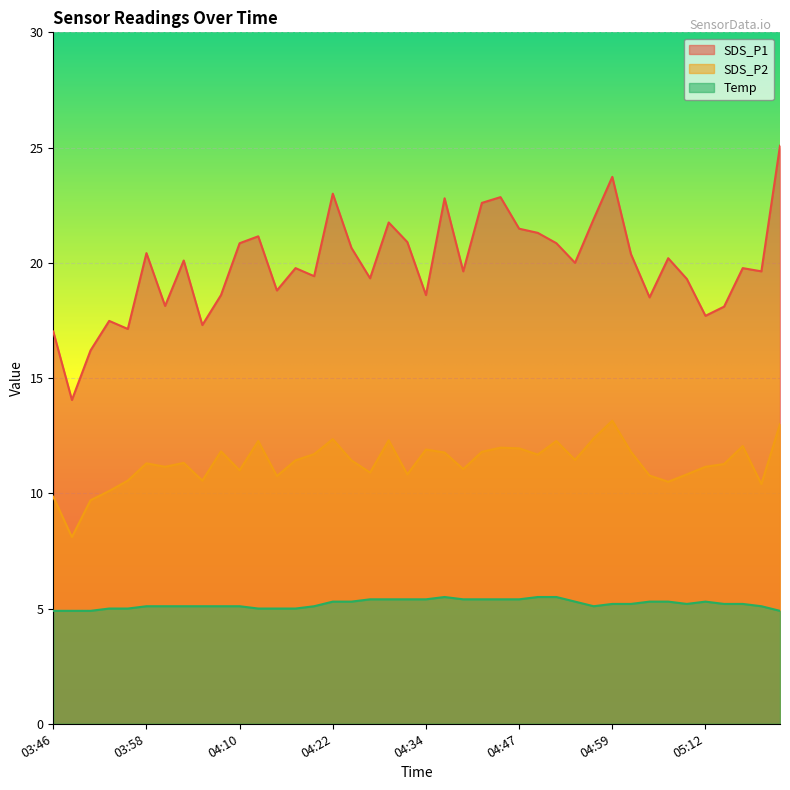

Where does the SDS_P2 series first go above 11?

03:58